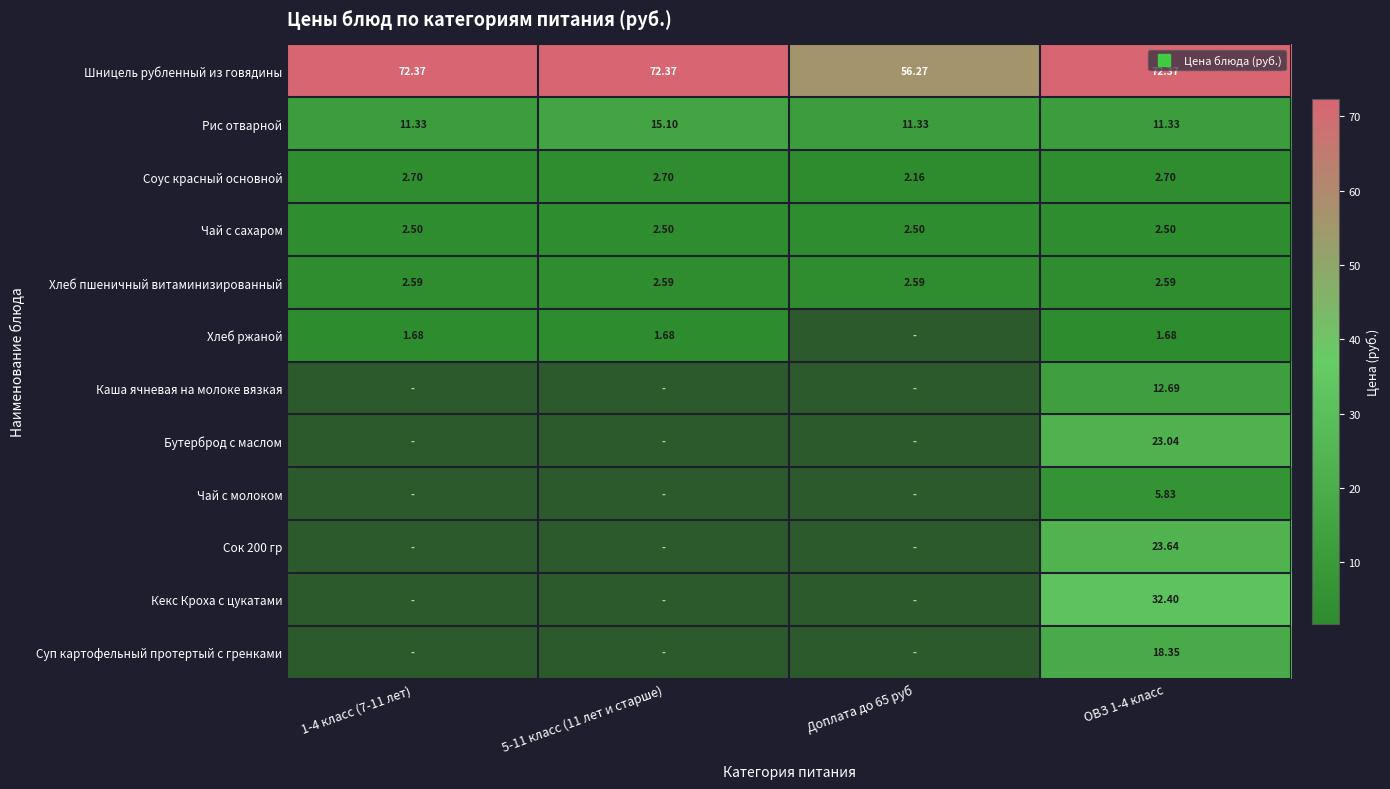

Is it true that Шницель рубленный из говядины equals 85.8 at Доплата до 65 руб?

False